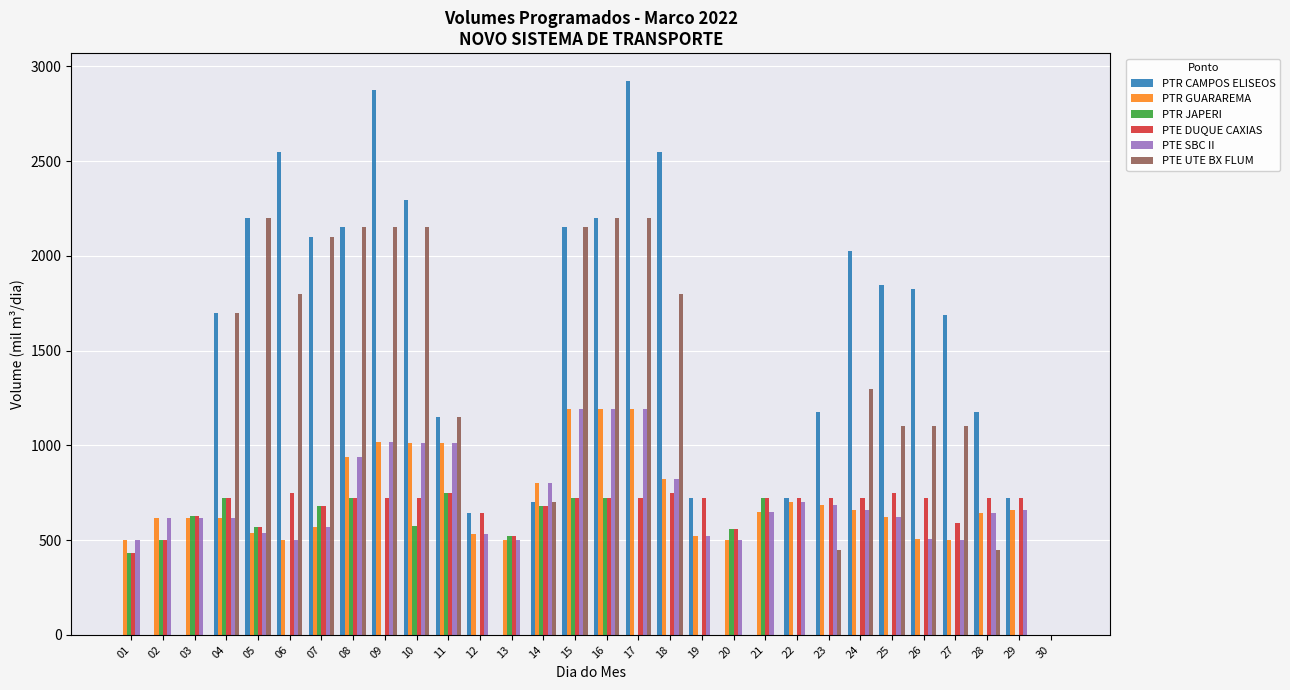

Which series has the widest spread of values?

PTR CAMPOS ELISEOS